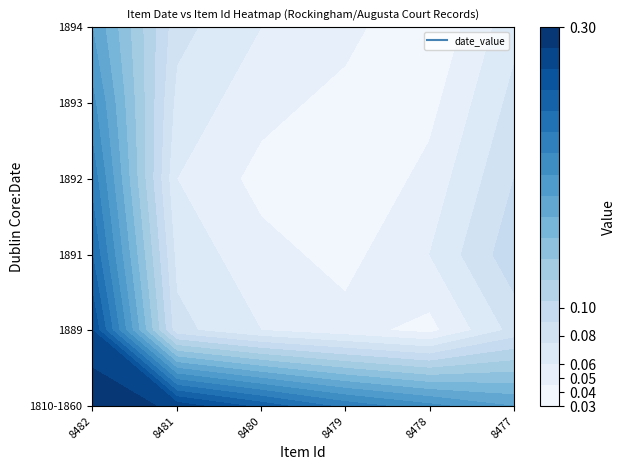

The value of 1894 at 1 is 0.1. True or false?

True